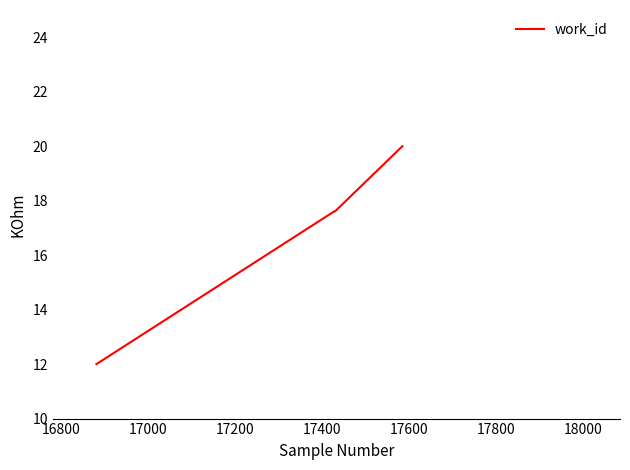

What is the minimum value shown in the chart?

12.0